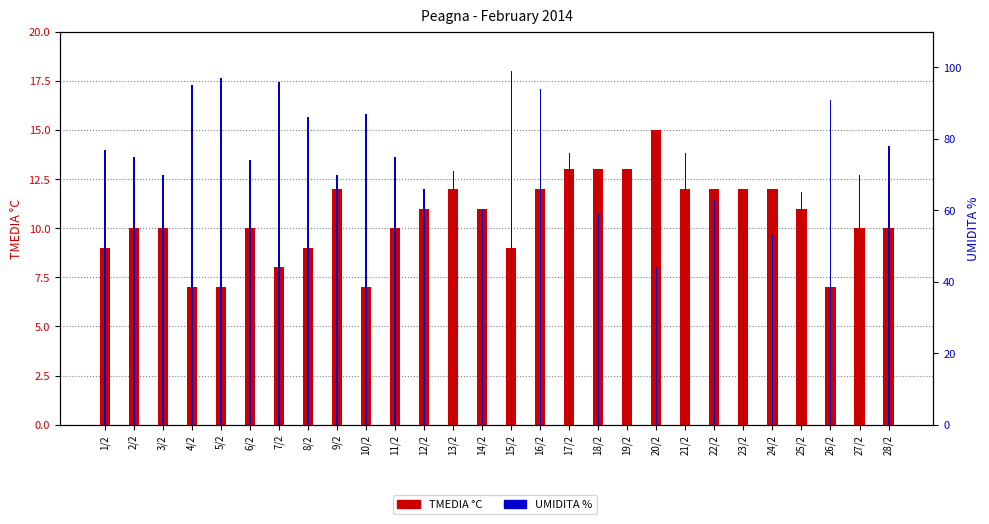

At which label does TMEDIA °C first exceed 11?

9/2